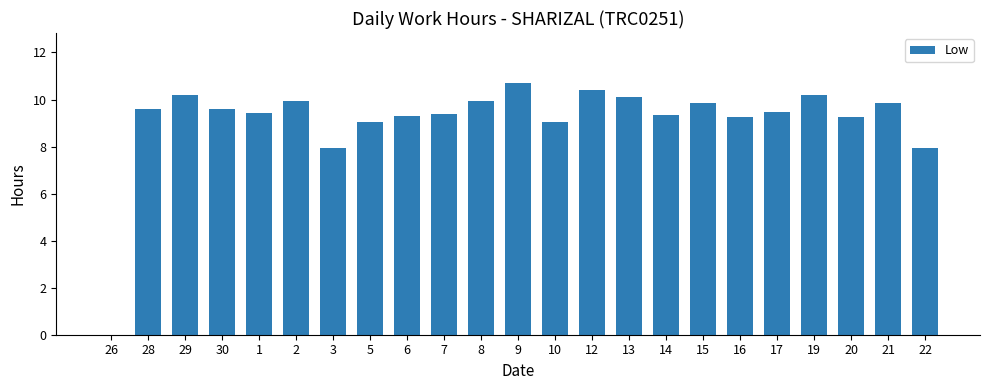

What is the change in value from 16 to 19?

+0.9